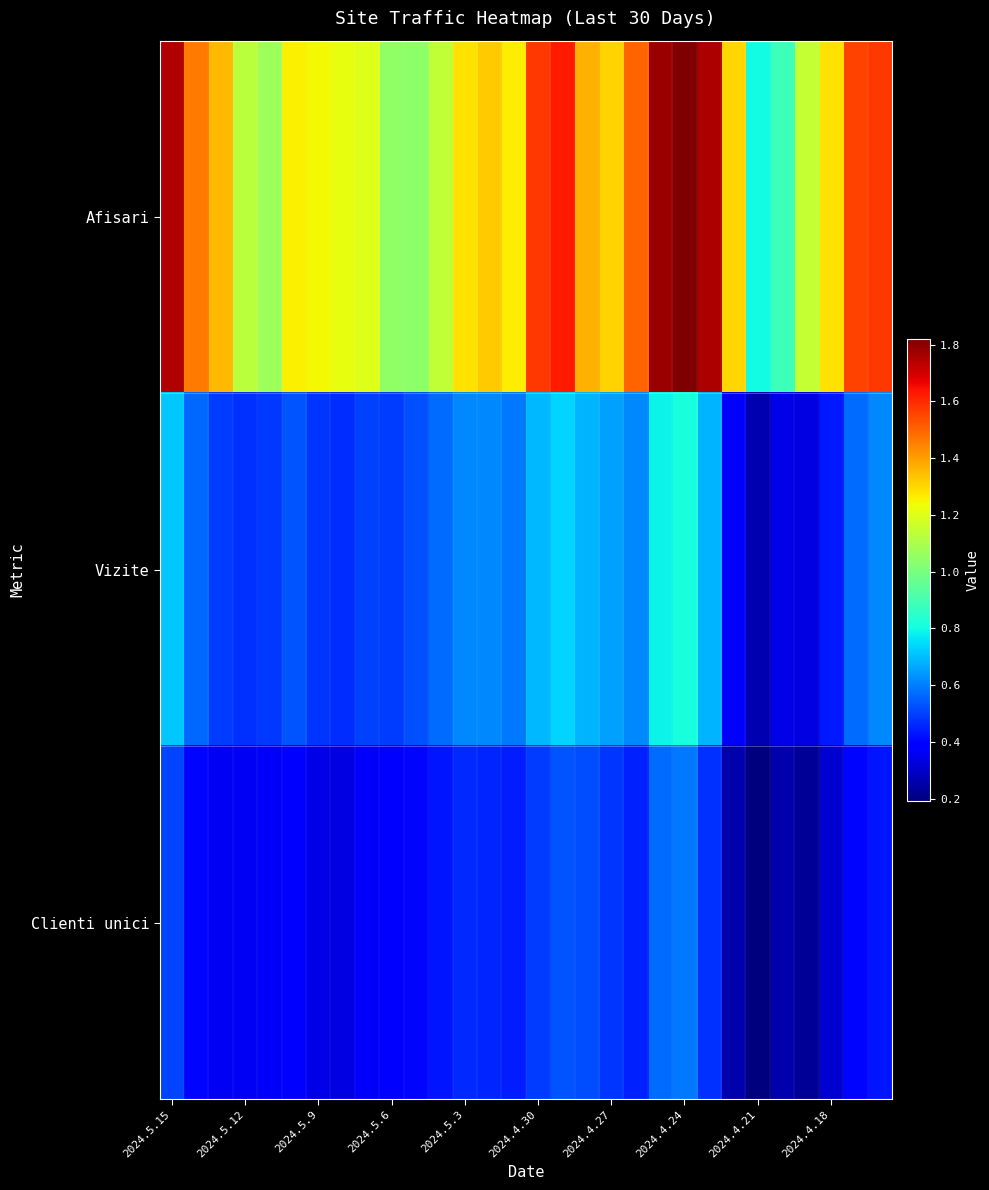

What is the minimum value shown in the chart?

191666